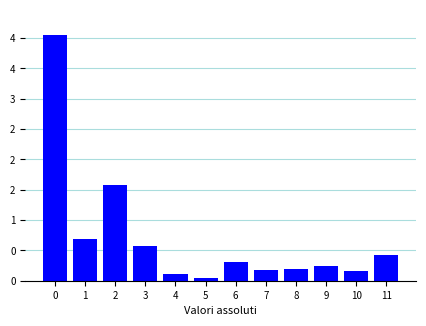

Does the chart contain any negative values?

No